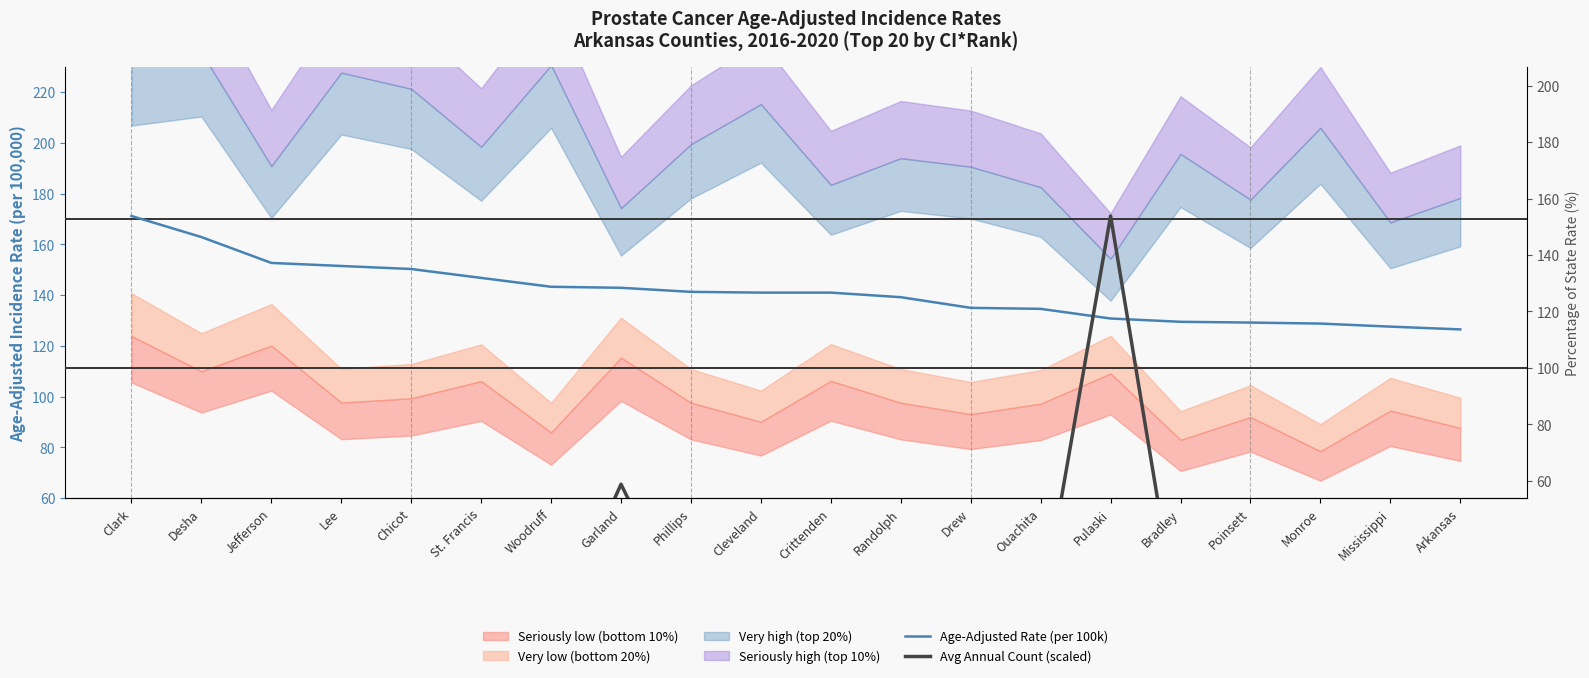

Where do Avg Annual Count (scaled) and Age-Adjusted Rate (per 100k) first cross each other?

Ouachita and Pulaski